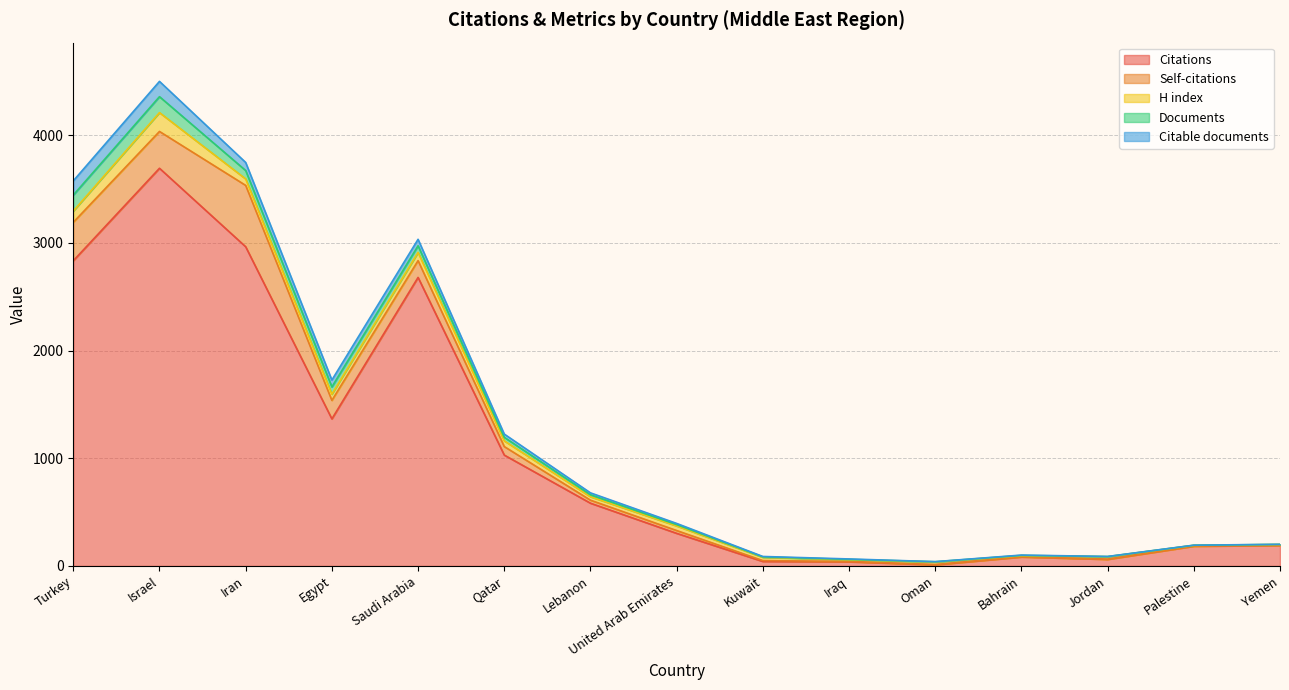

What is the value of the Citations point at the 3rd from the left?

2965